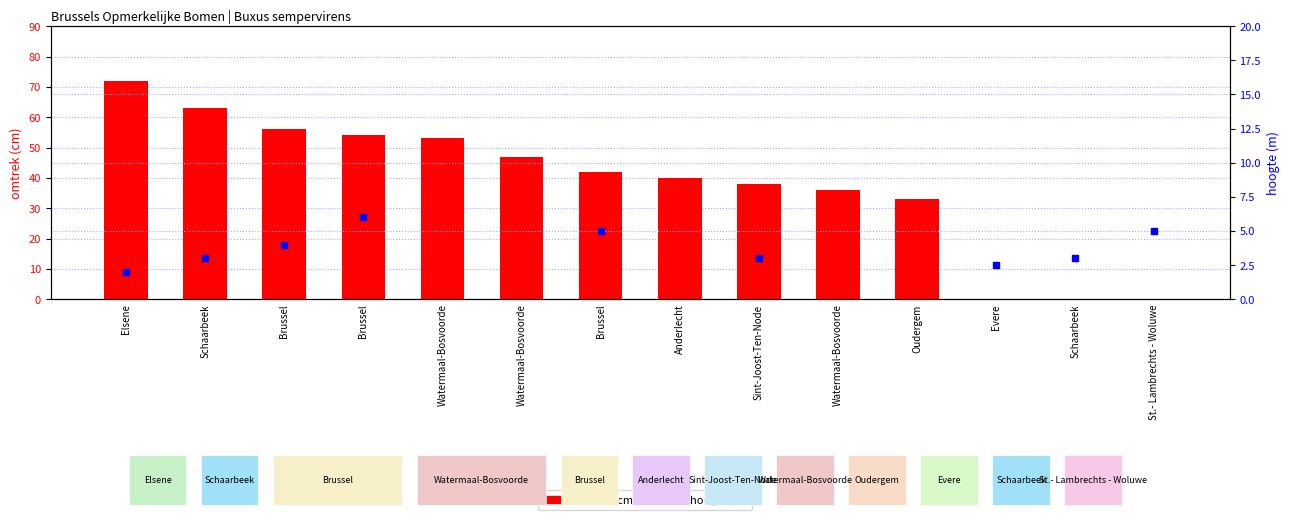

What are all the series names shown in the legend?

omtrek (cm), hoogte (m)